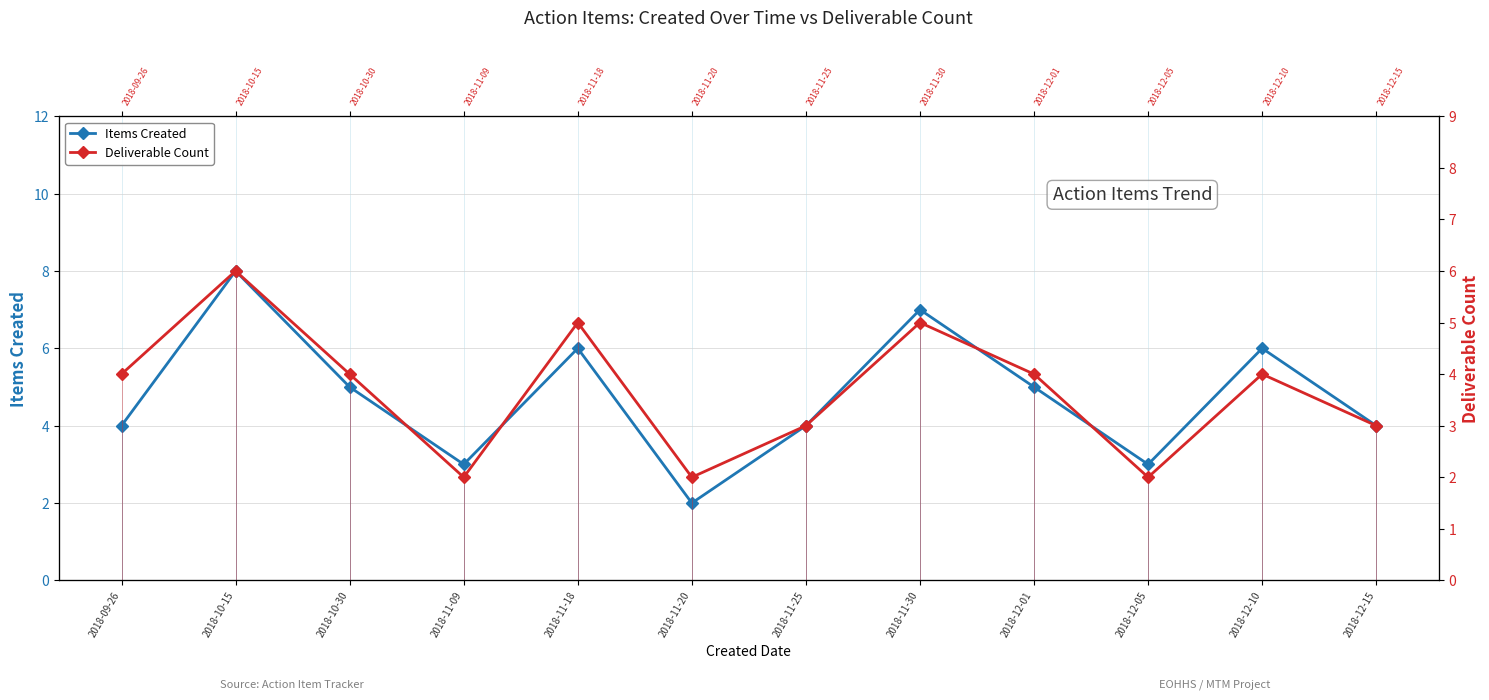

How many Deliverable Count values are between 3 and 5?

8